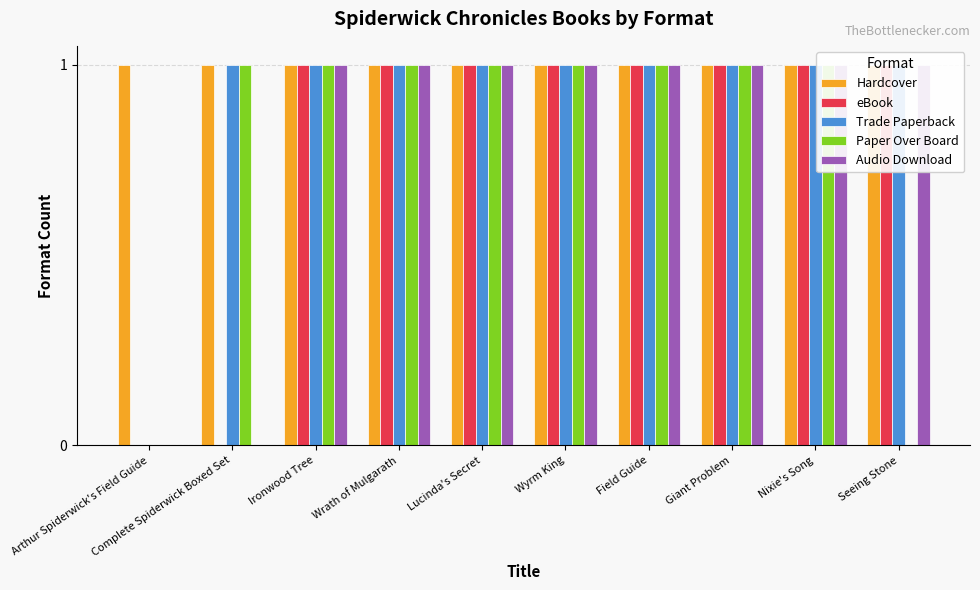

How many bars are there in total?

50